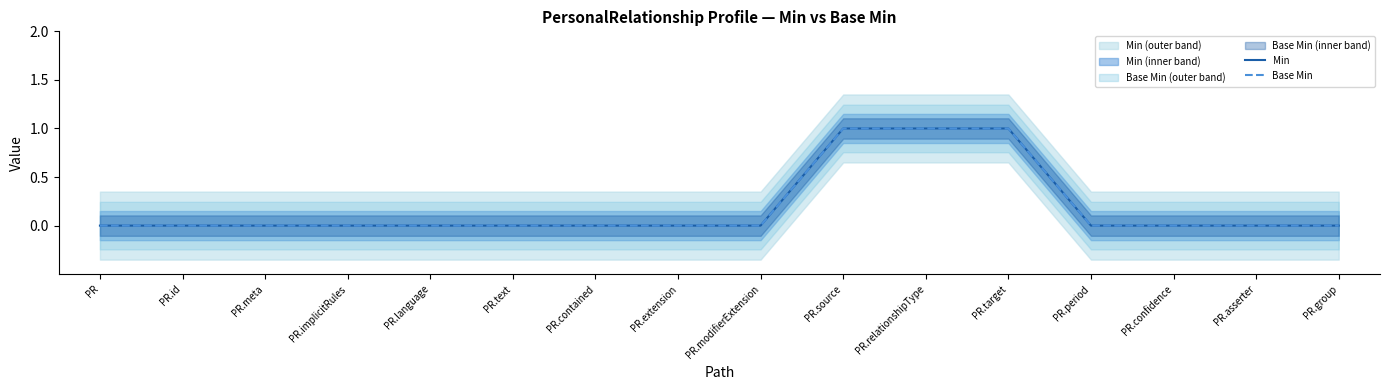

Rank the categories by Base Min value from highest to lowest.

PR.source, PR.relationshipType, PR.target, PR, PR.id, PR.meta, PR.implicitRules, PR.language, PR.text, PR.contained, PR.extension, PR.modifierExtension, PR.period, PR.confidence, PR.asserter, PR.group